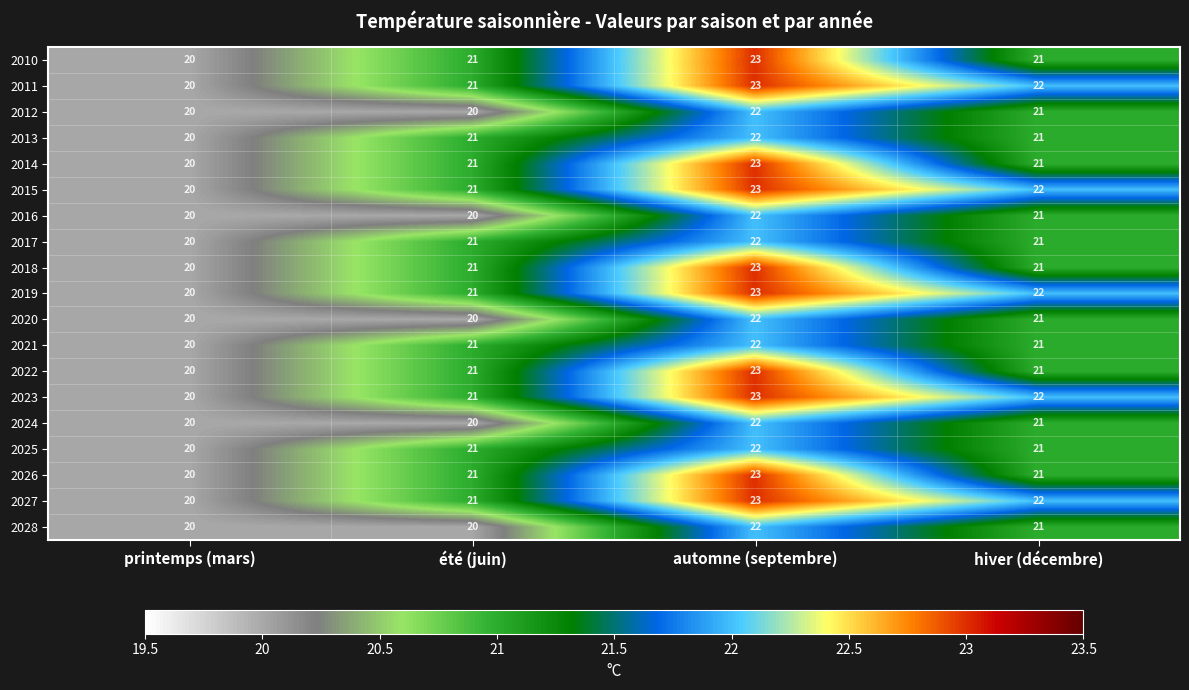

What is the difference between the maximum and minimum values in the 2015 series?

3